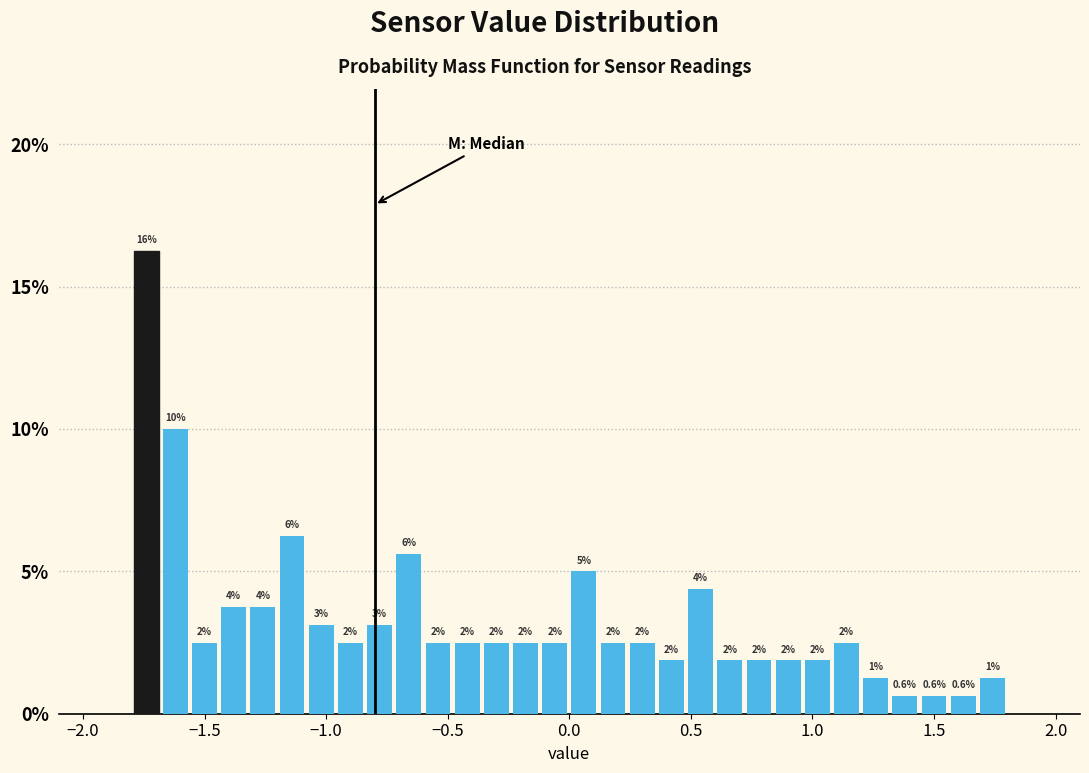

Around what value on the x-axis is the tallest bar? Give the approximate position of its centre, as read against the axis.

-1.75